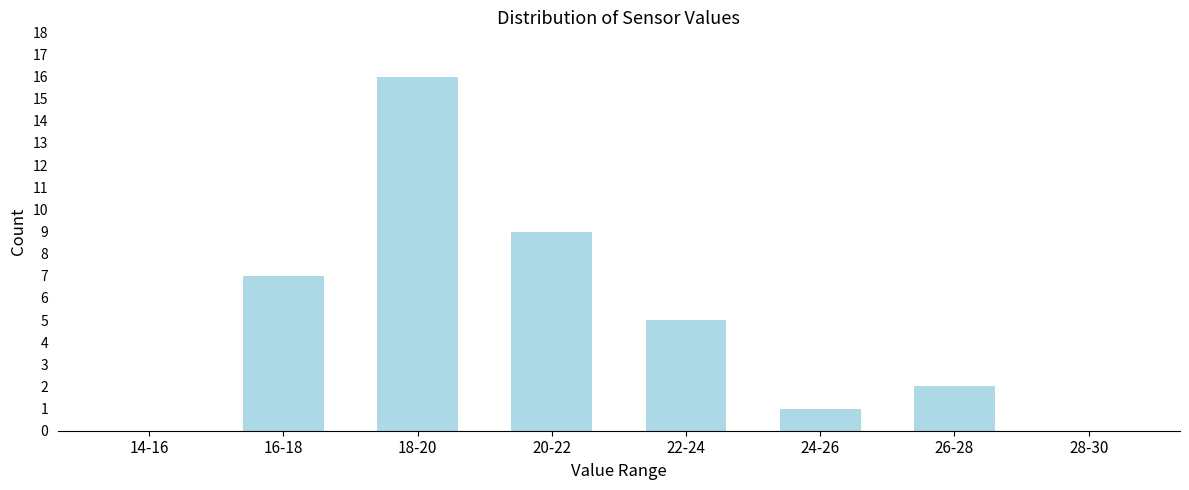

Reading left to right, transcribe all the data shown in this chart.

14-16=0	16-18=7	18-20=16	20-22=9	22-24=5	24-26=1	26-28=2	28-30=0